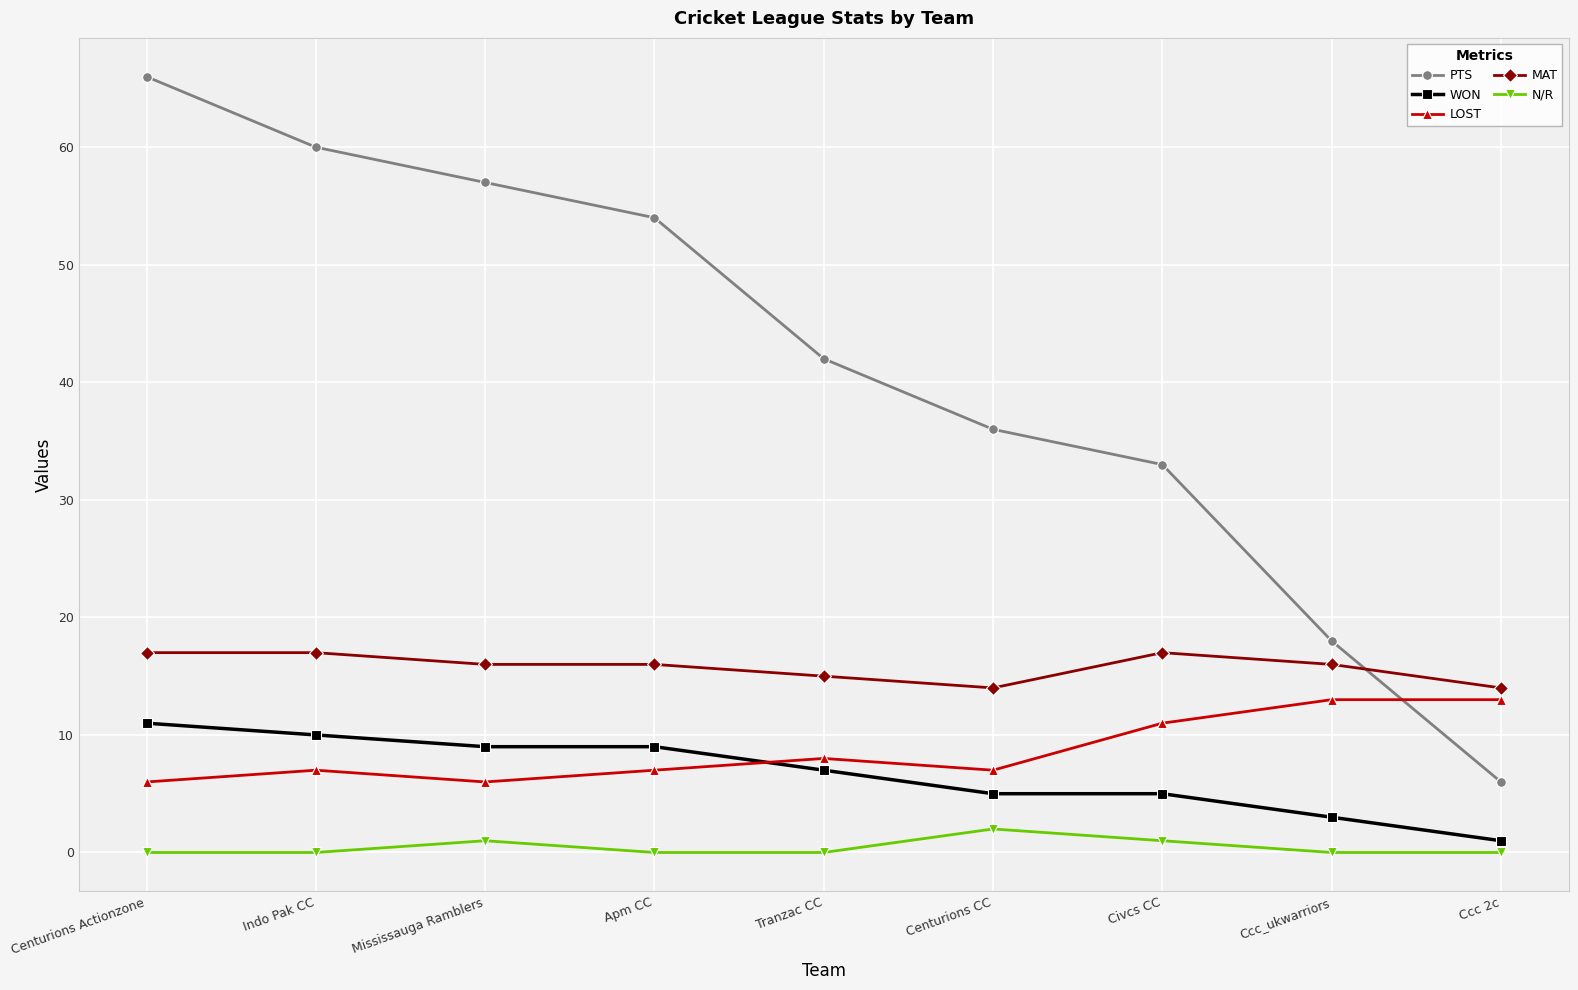

What is the sum of the LOST values at Apm CC and Mississauga Ramblers?

13